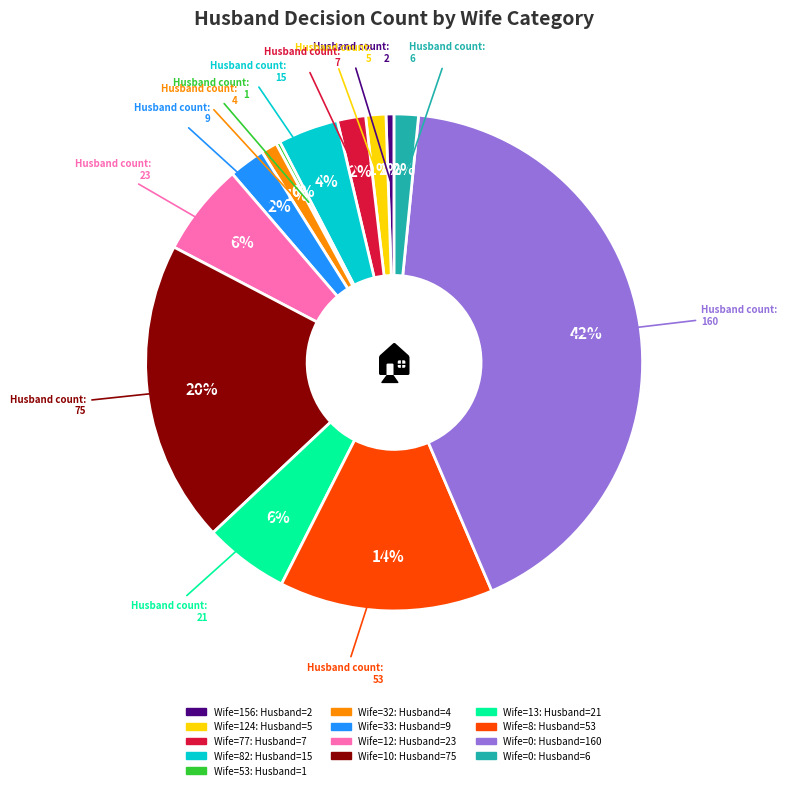

To the nearest percent, what is the difference between the largest and smallest slice percentages?

42%